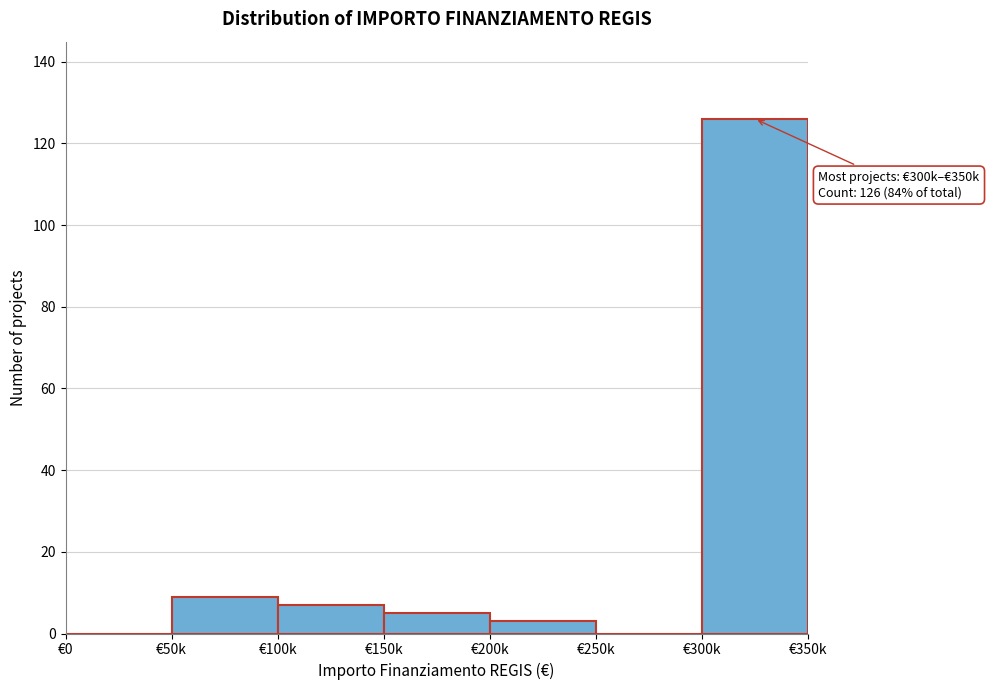

Reading left to right, what are all the values shown in this chart?

€0=0	€50k=9	€100k=7	€150k=5	€200k=3	€250k=0	€300k=126